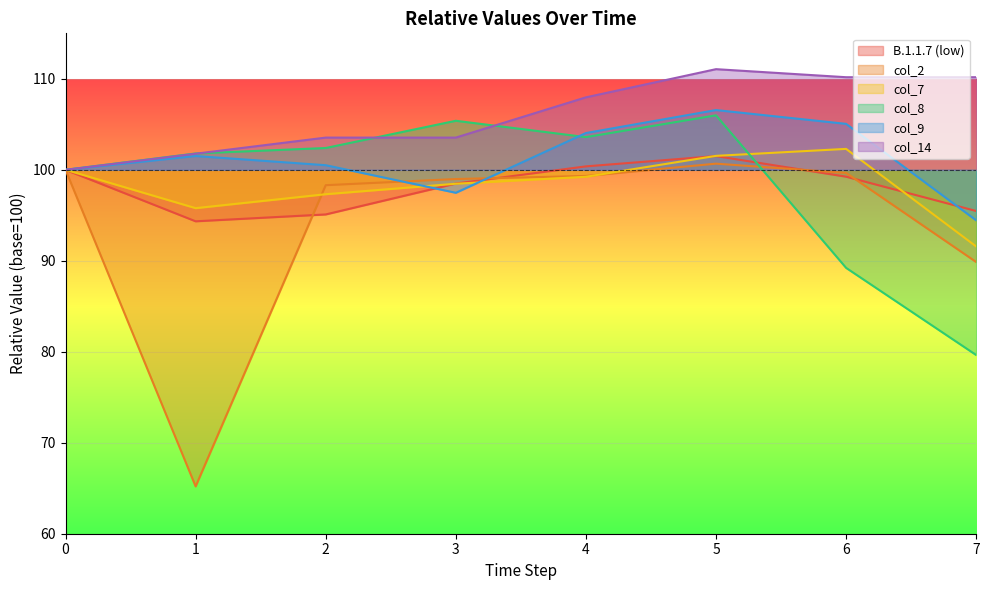

What is the difference between the second highest and minimum values in the col_8 series?

25.7